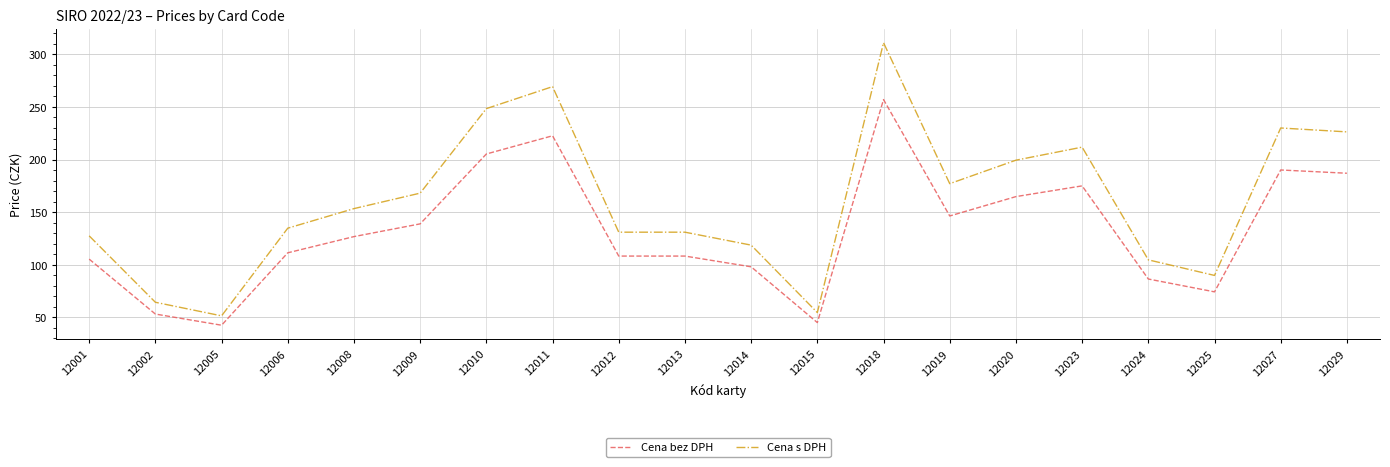

At which category is the sum across all series the highest?

12018